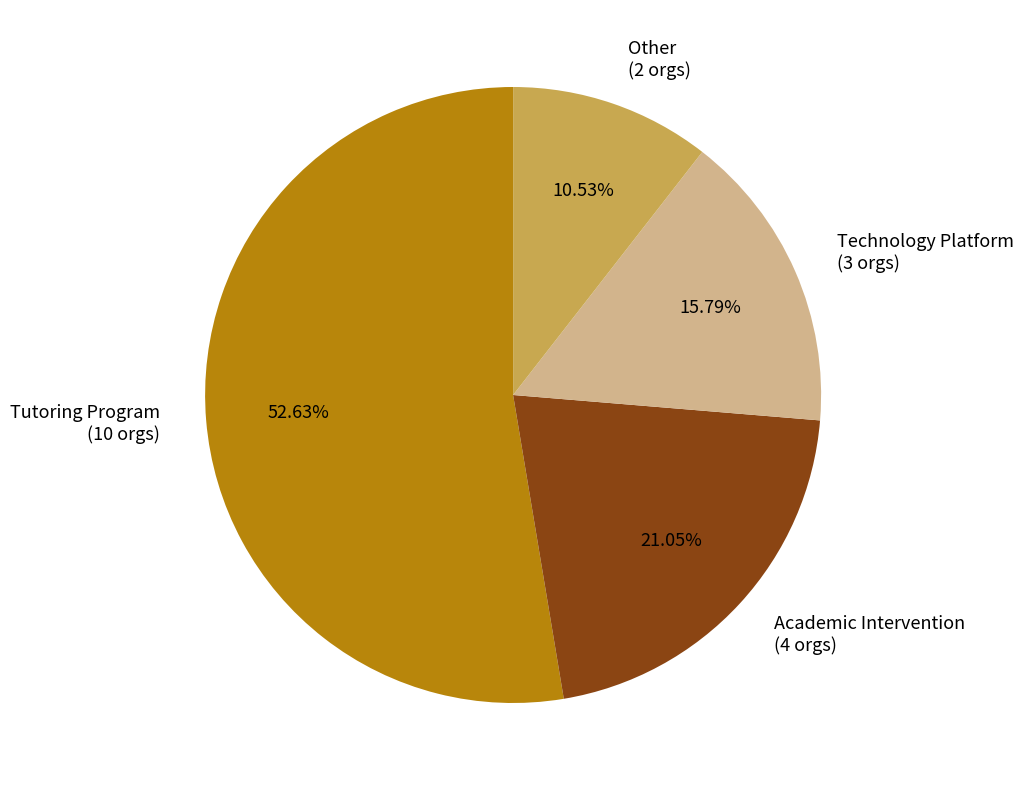

To the nearest percent, what is the difference between the largest and smallest slice percentages?

42%